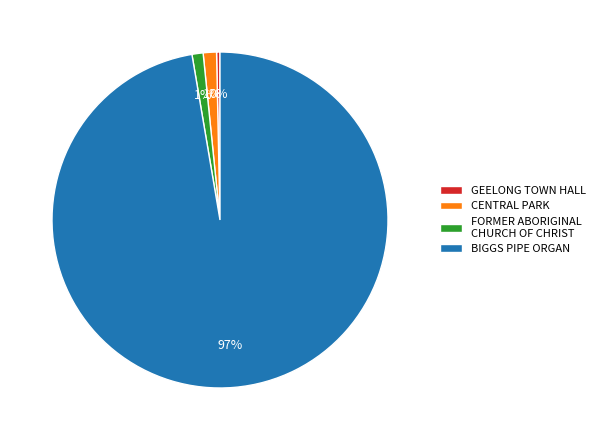

Is the sum of BIGGS PIPE ORGAN and FORMER ABORIGINAL CHURCH OF CHRIST greater than half?

Yes